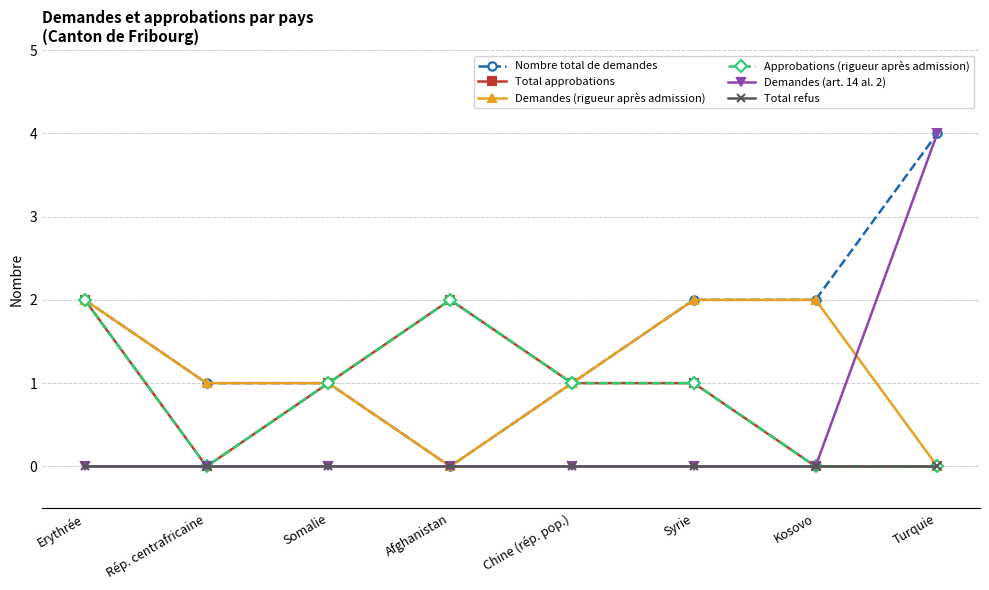

True or false: Total refus and Demandes (art. 14 al. 2) intersect in this chart.

False